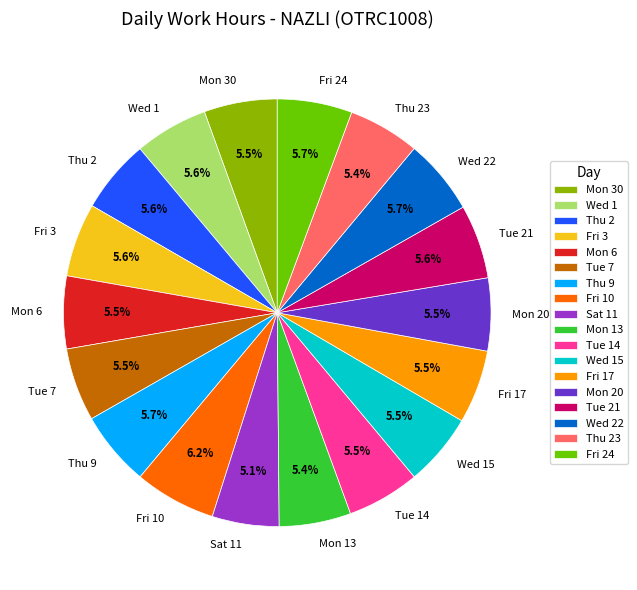

Approximately how many times larger is the value at Tue 21 compared to Fri 3?

1.0